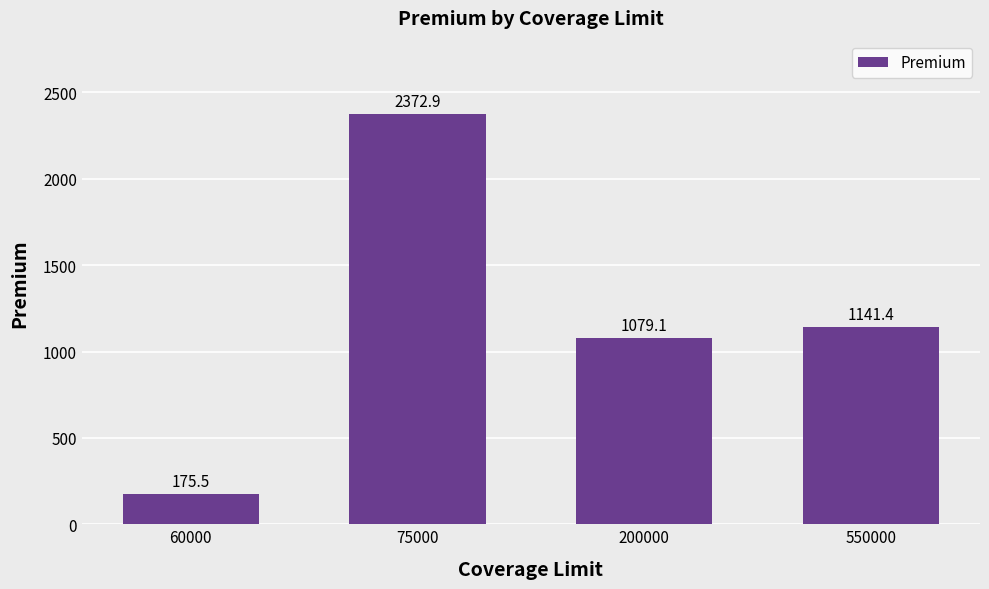

How many bars are there in total?

4